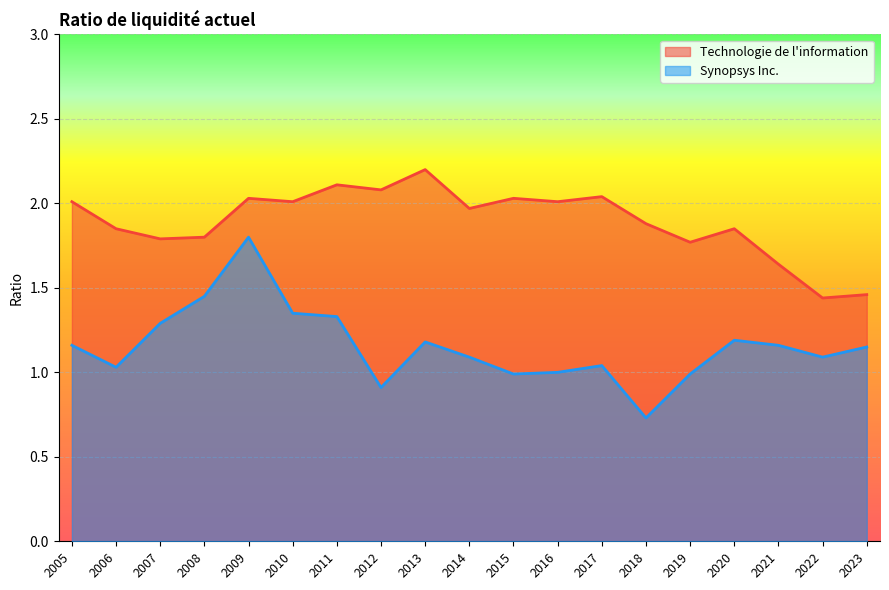

Where is the first local maximum for Technologie de l information?

2009